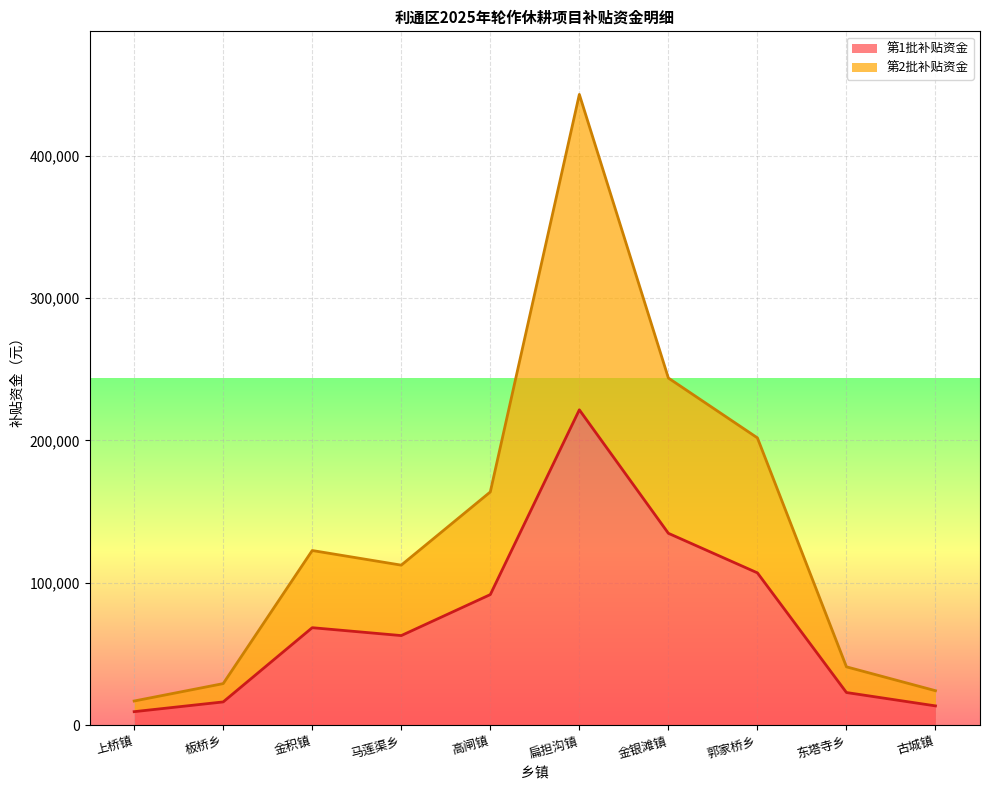

Where is 第1批补贴资金 nearest to the value 115497?

郭家桥乡